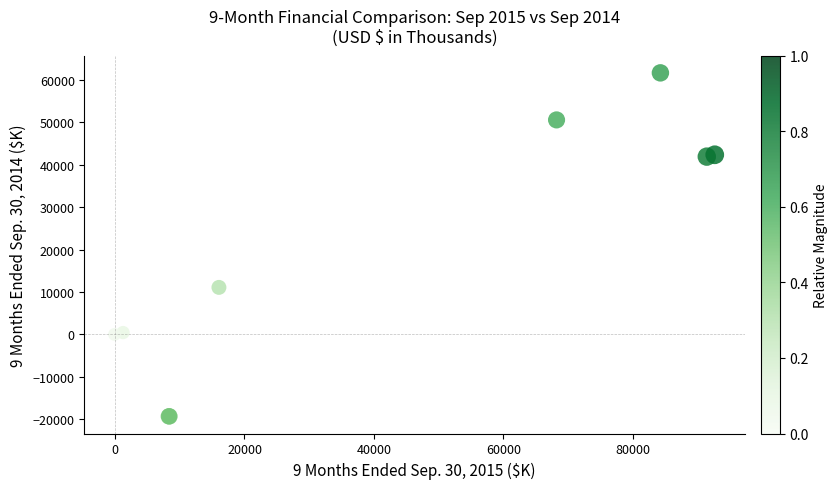

What Y value in the scatter plot is closest to 21160?

11081